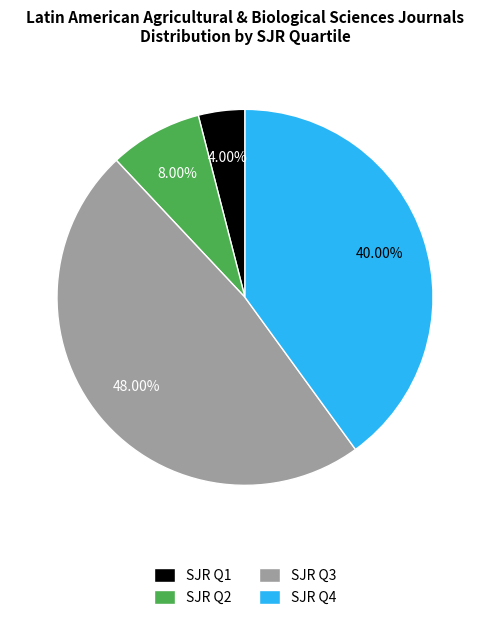

Is SJR Q4 the majority of the pie?

No